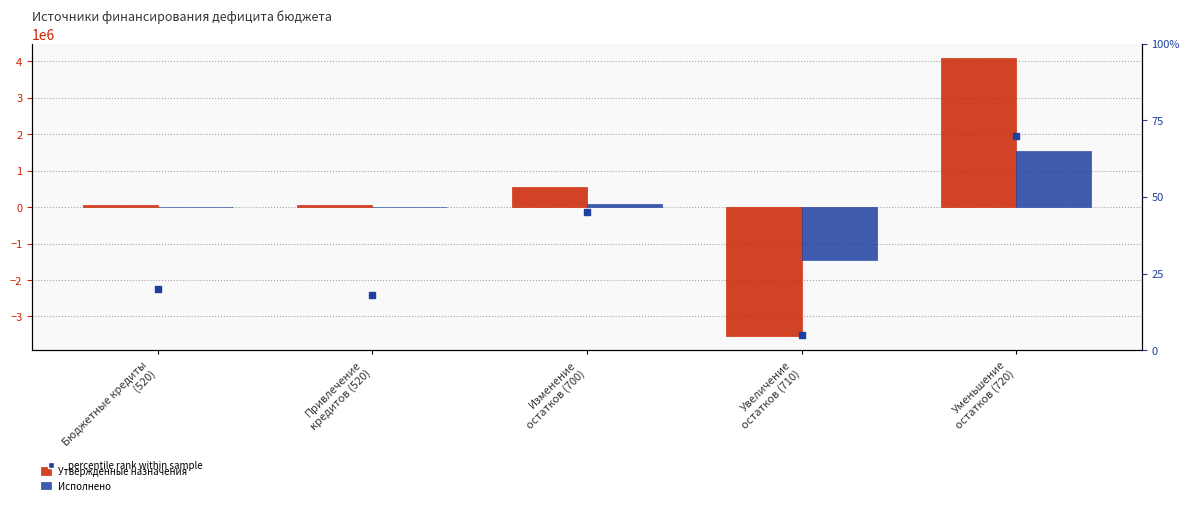

What are all the series names shown in the legend?

Утвержденные назначения, Исполнено, percentile rank